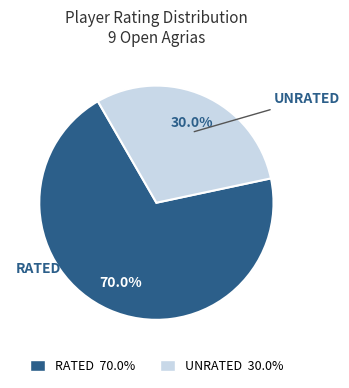

Does any single category account for the majority?

Yes